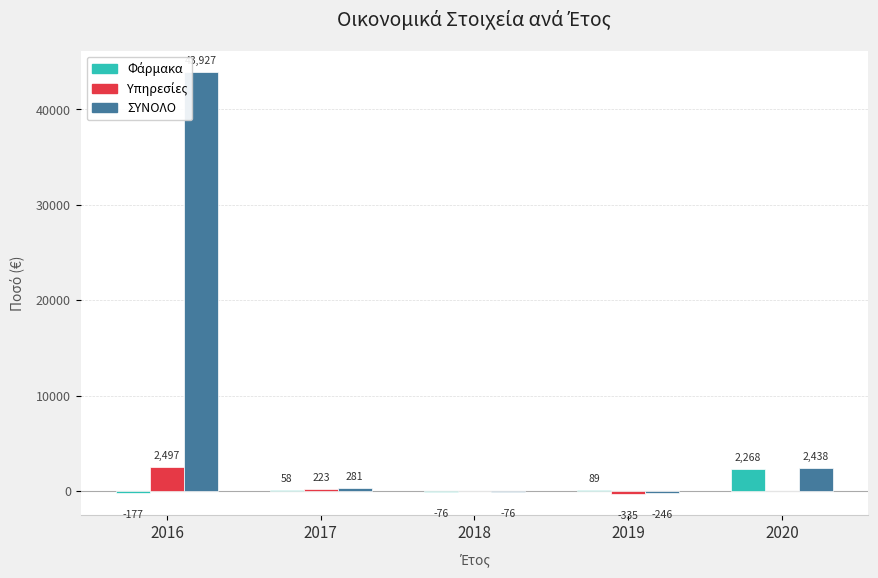

At which label does ΣΥΝΟΛΟ first exceed 280?

2016